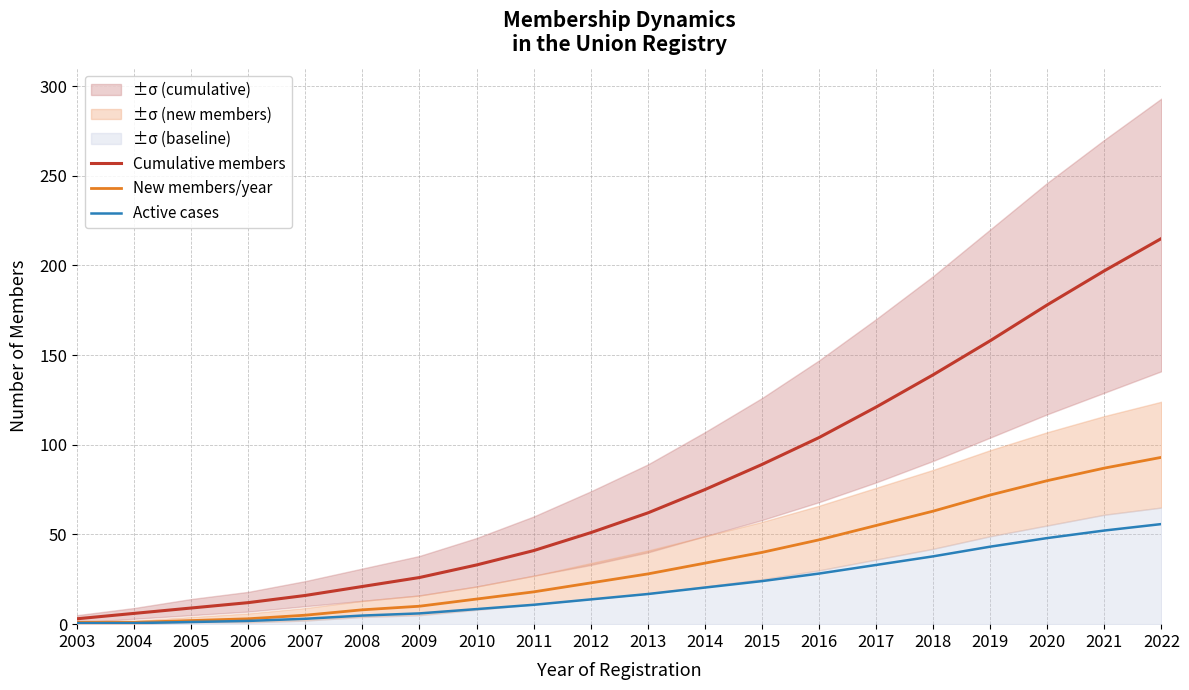

Read the Active cases value at 2010.

8.4